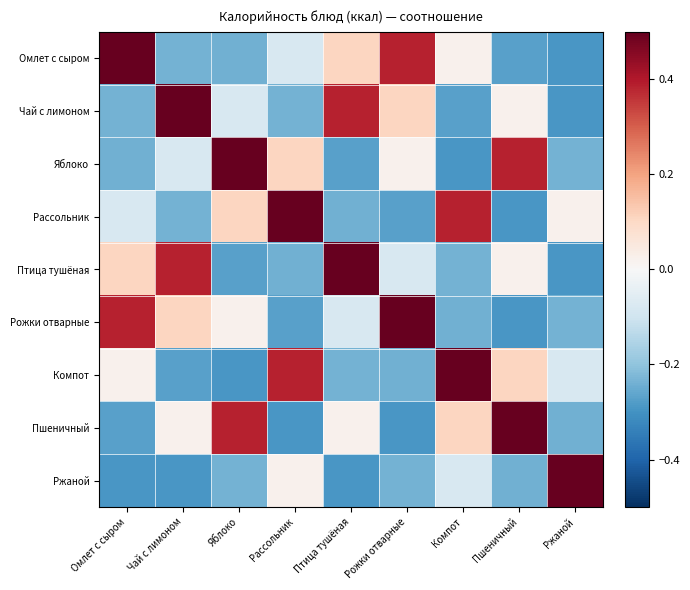

Rank the series by their maximum value, from lowest to highest.

Омлет с сыром, Чай с лимоном, Яблоко, Рассольник, Птица тушёная, Рожки отварные, Компот, Пшеничный, Ржаной